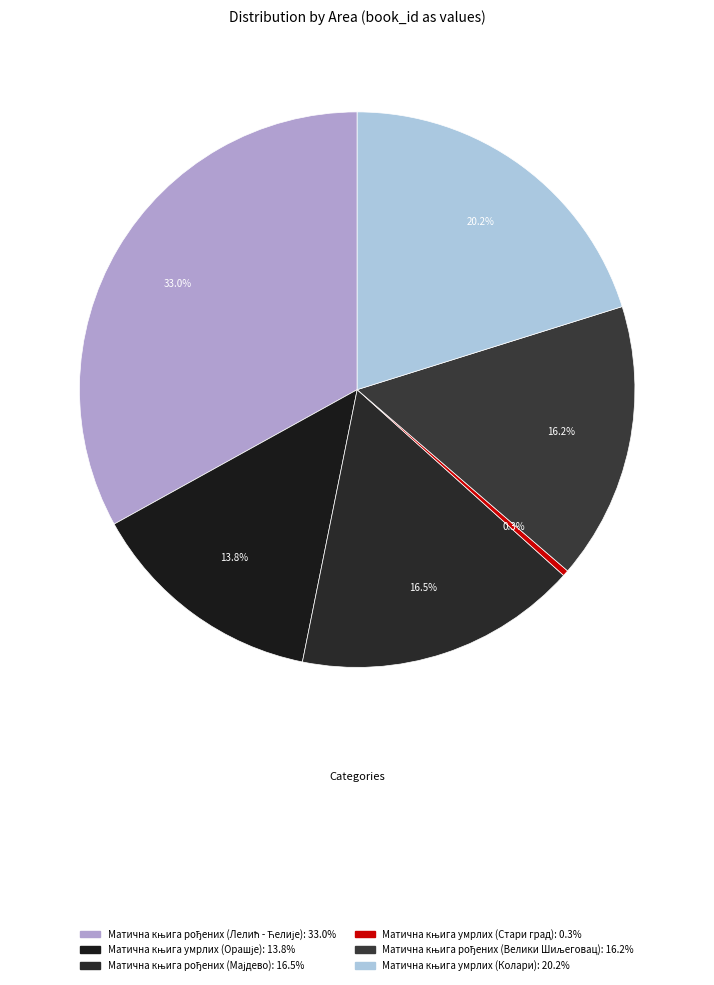

To the nearest percent, what is the difference between the Матична књига умрлих (Стари град) and Матична књига рођених (Мајдево) slice percentages?

16%